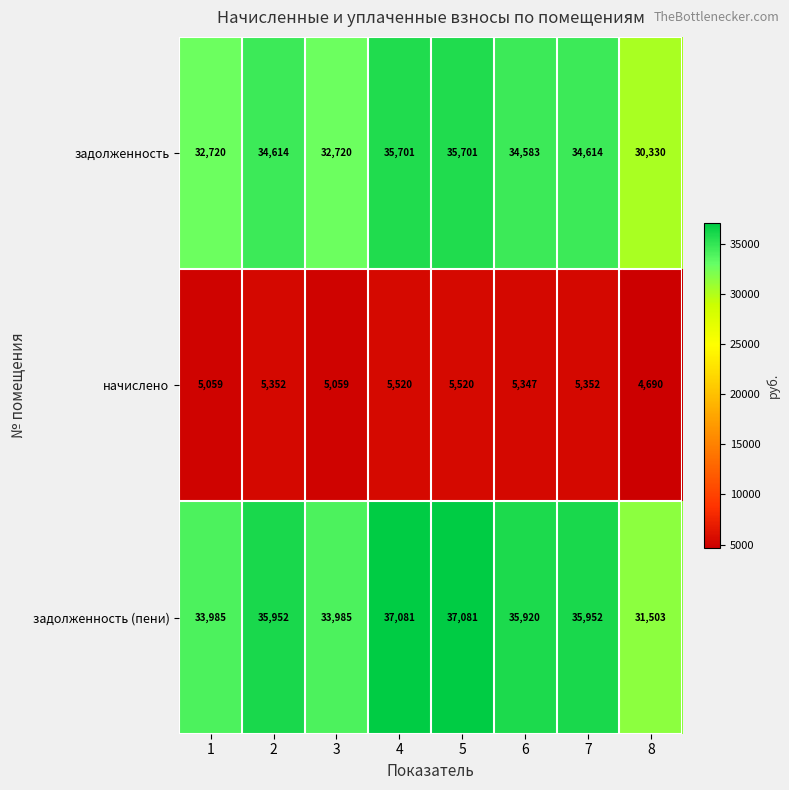

What is the spread (max minus min) of values at 7?

30600